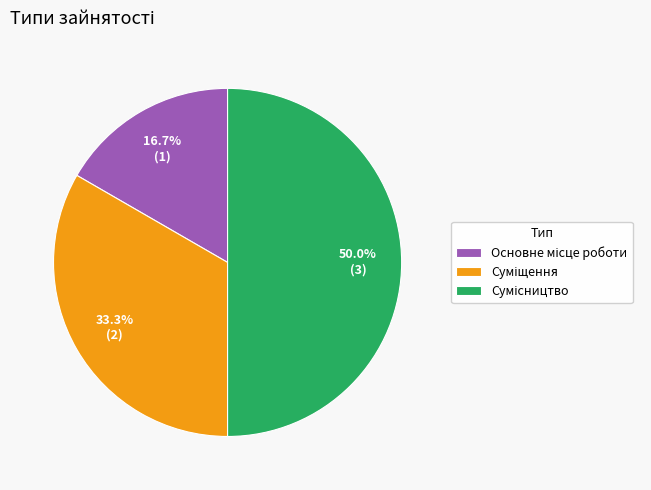

Does any single category account for the majority?

No